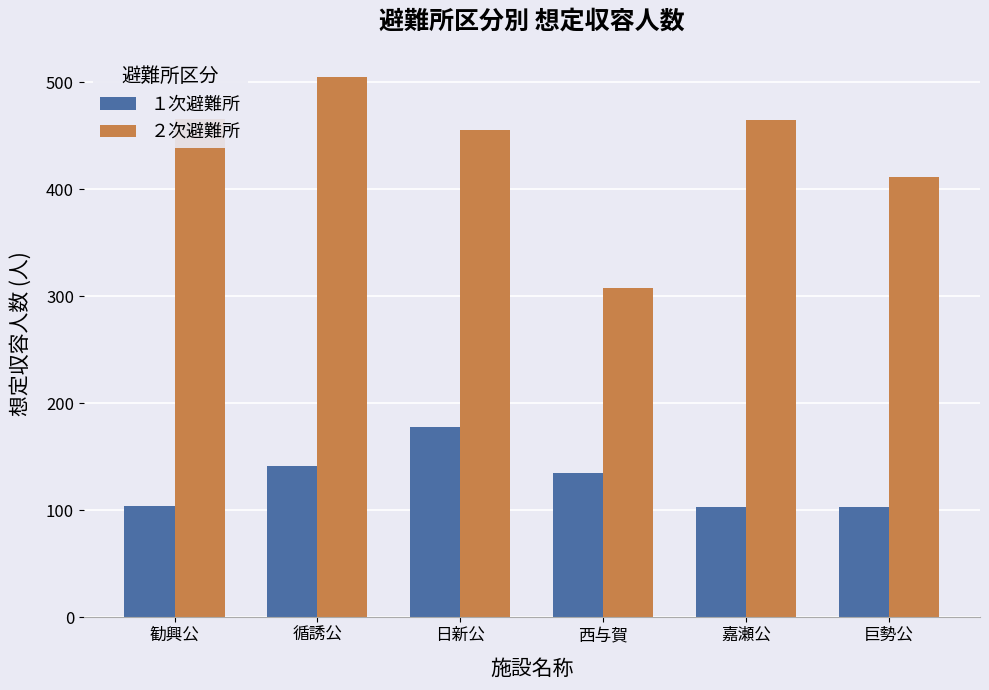

What is the label of the 5th bar from the right?

循誘公